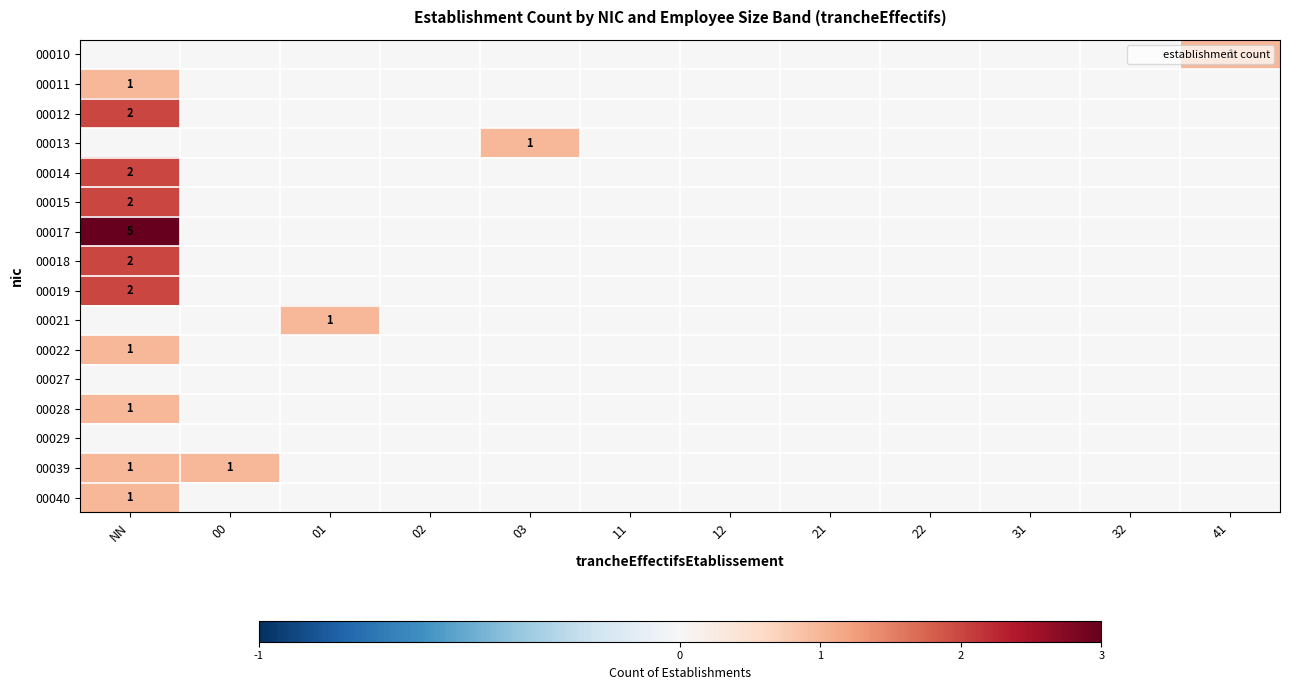

Which series has the largest total across all categories?

00017